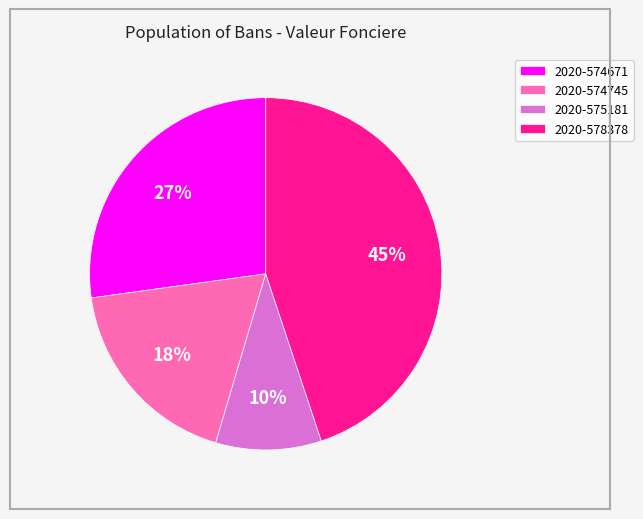

Is the sum of 2020-574745 and 2020-575181 greater than half?

No